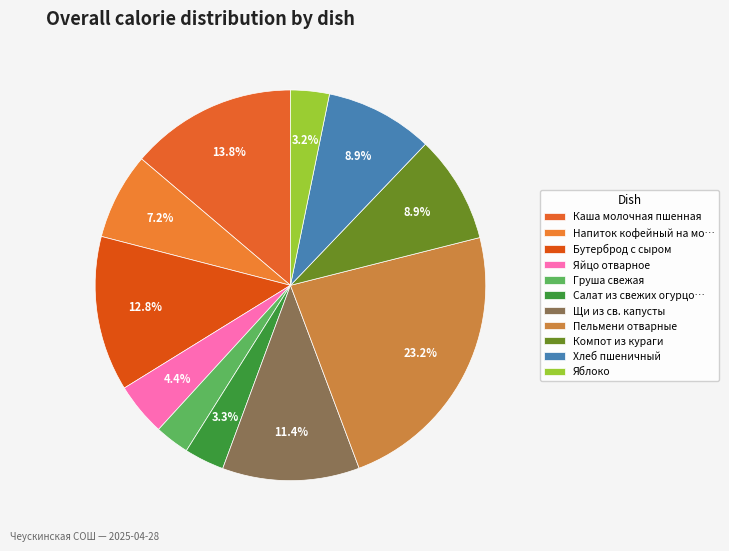

True or false: Хлеб пшеничный accounts for 19% of the total.

False